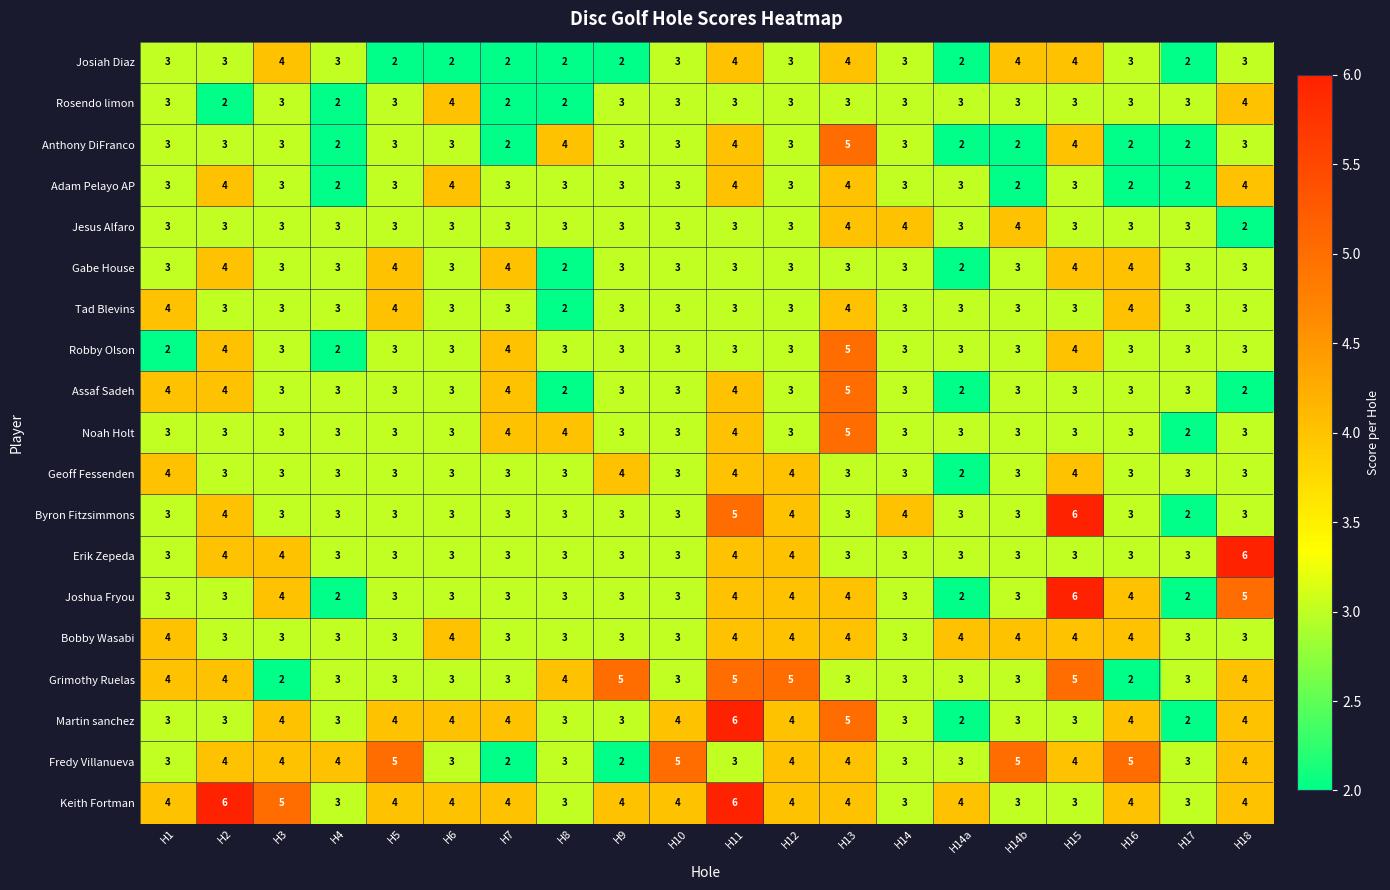

At which category is the sum across all series the highest?

H11